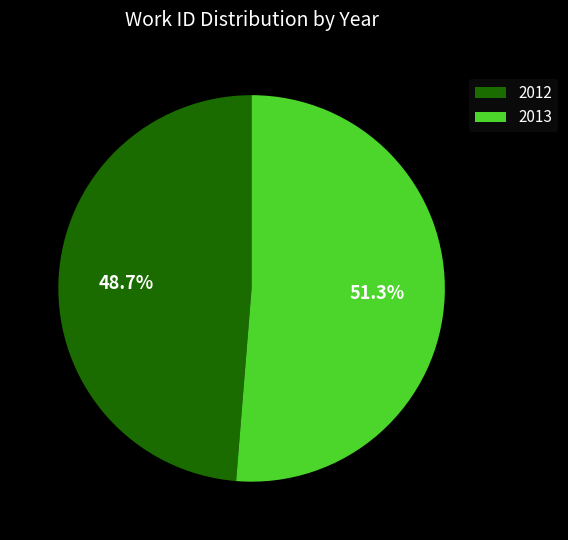

The 2012 slice represents 41% of the pie. True or false?

False